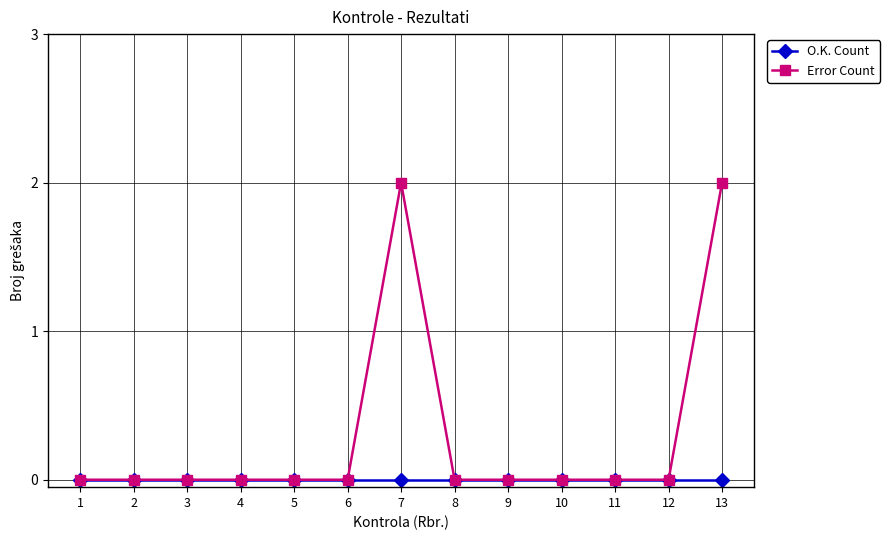

Rank the series by their maximum value, from lowest to highest.

O.K. Count, Error Count